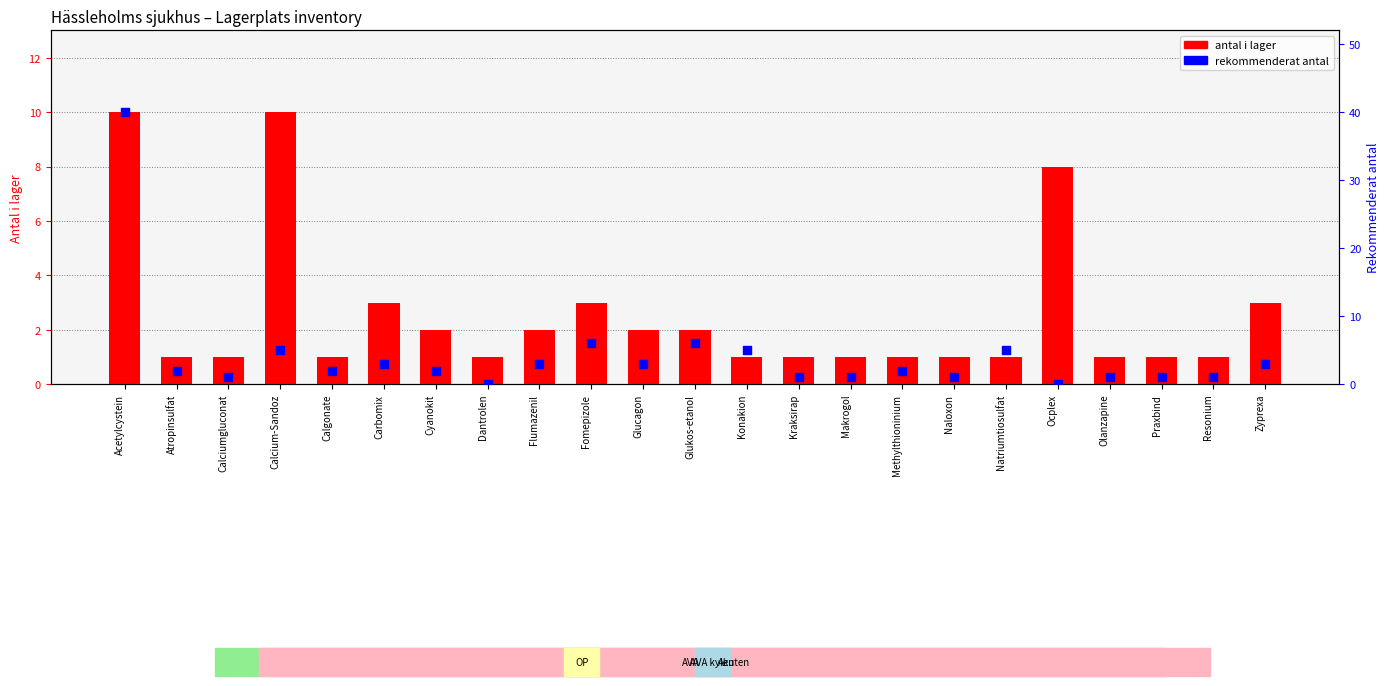

Is the value of rekommenderat antal at Ocplex greater than the value of antal i lager at Resonium?

No